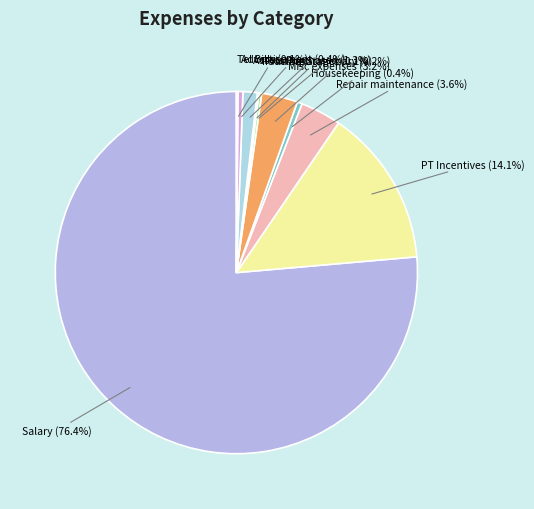

Combined, what portion of the pie is PT Incentives and Misc expenses?

17.3%